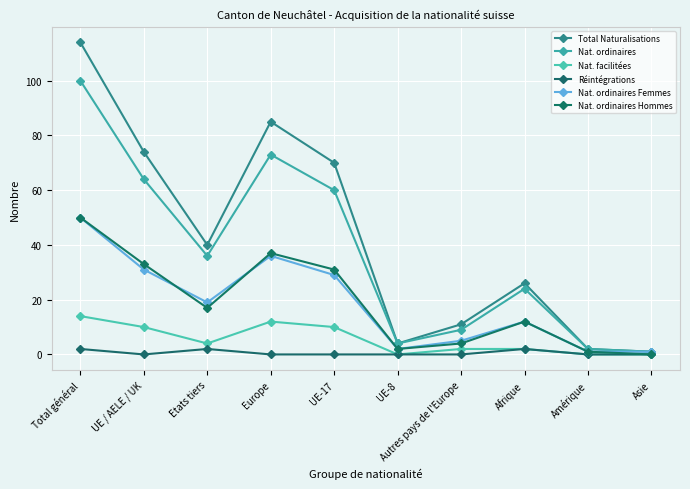

What is the difference between the highest and lowest values at Asie?

1